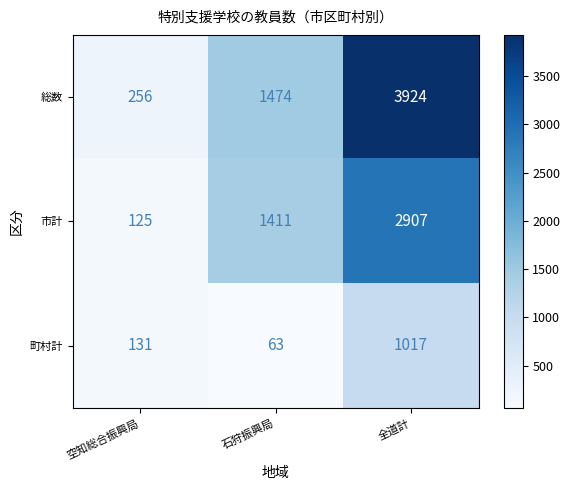

Where is 町村計 nearest to the value 540?

空知総合振興局